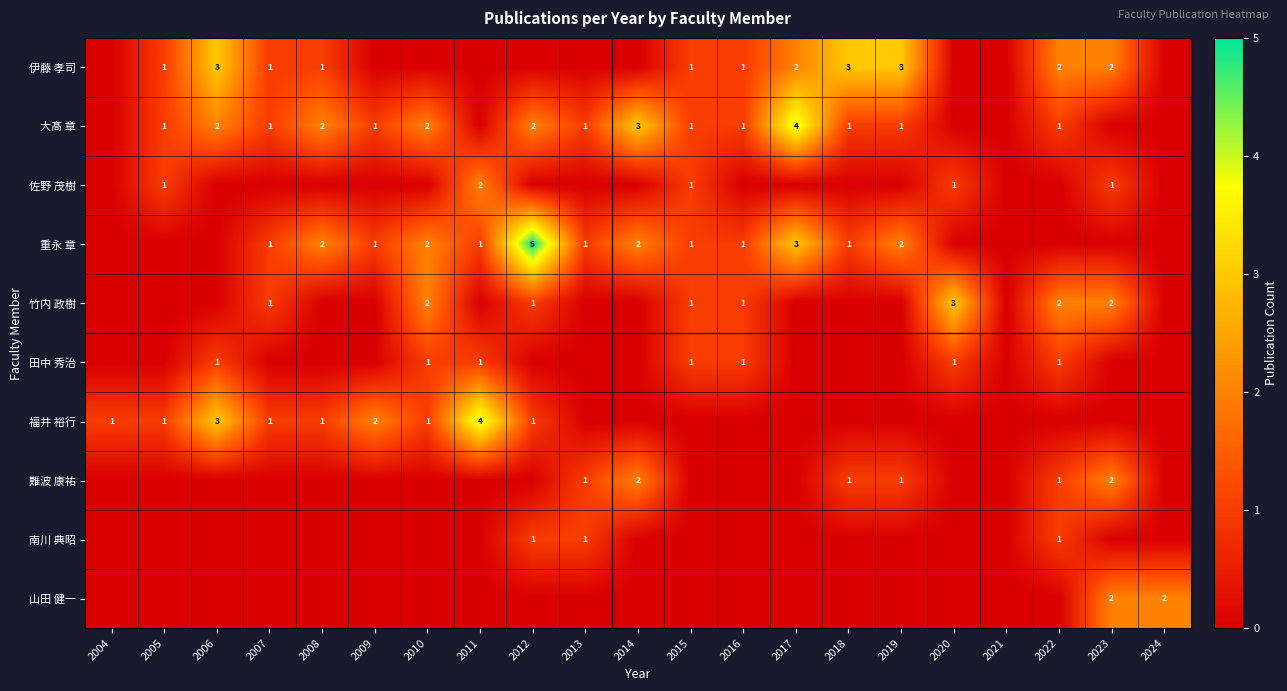

True or false: 伊藤 孝司 has a value of 1 at 2005.

True